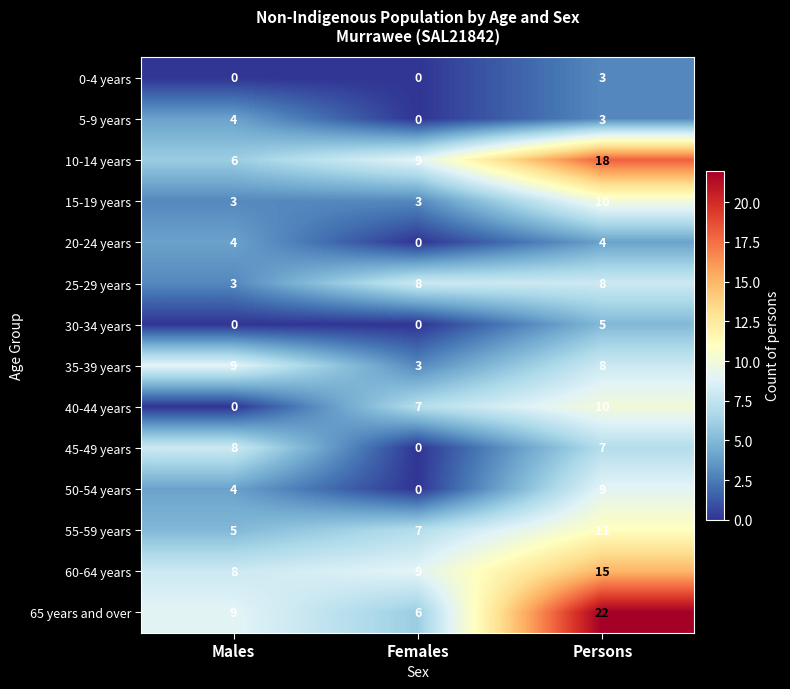

Where is 5-9 years nearest to the value 2?

Persons